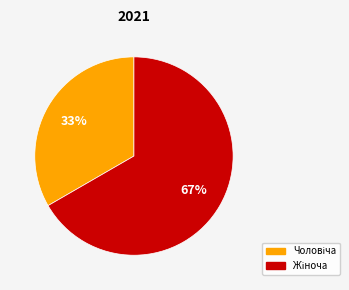

How many segments does this pie chart have?

2